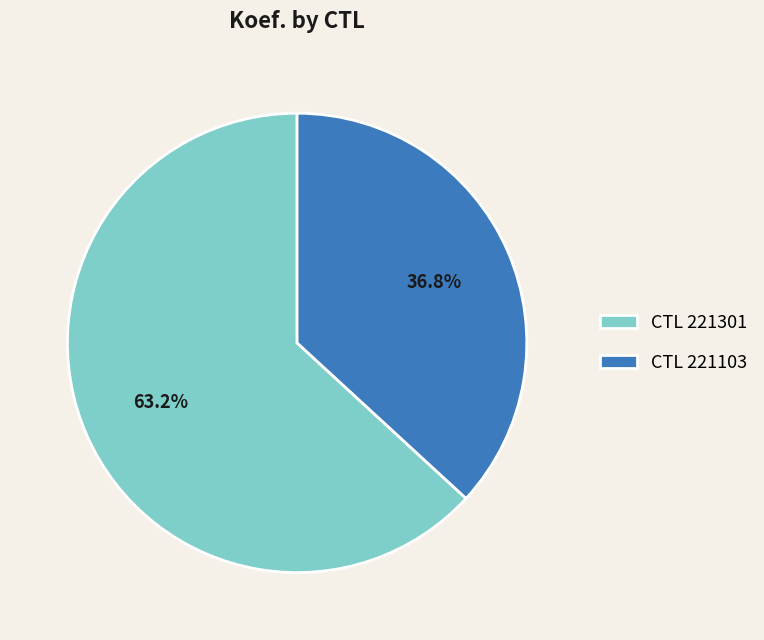

Is there any slice that represents more than half of the pie?

Yes